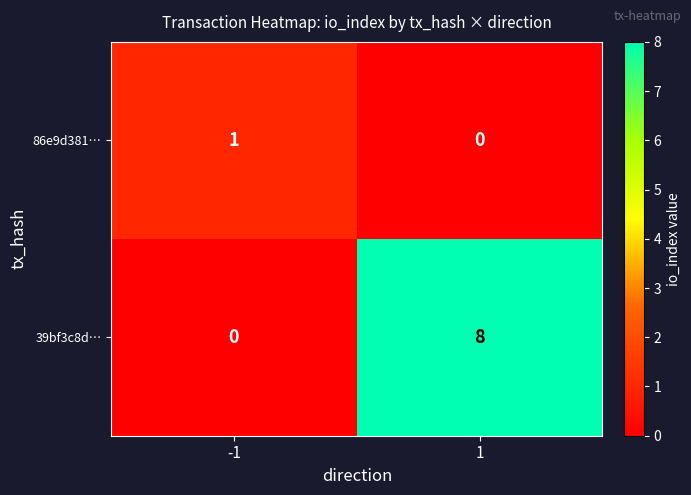

What is the greatest value displayed?

8